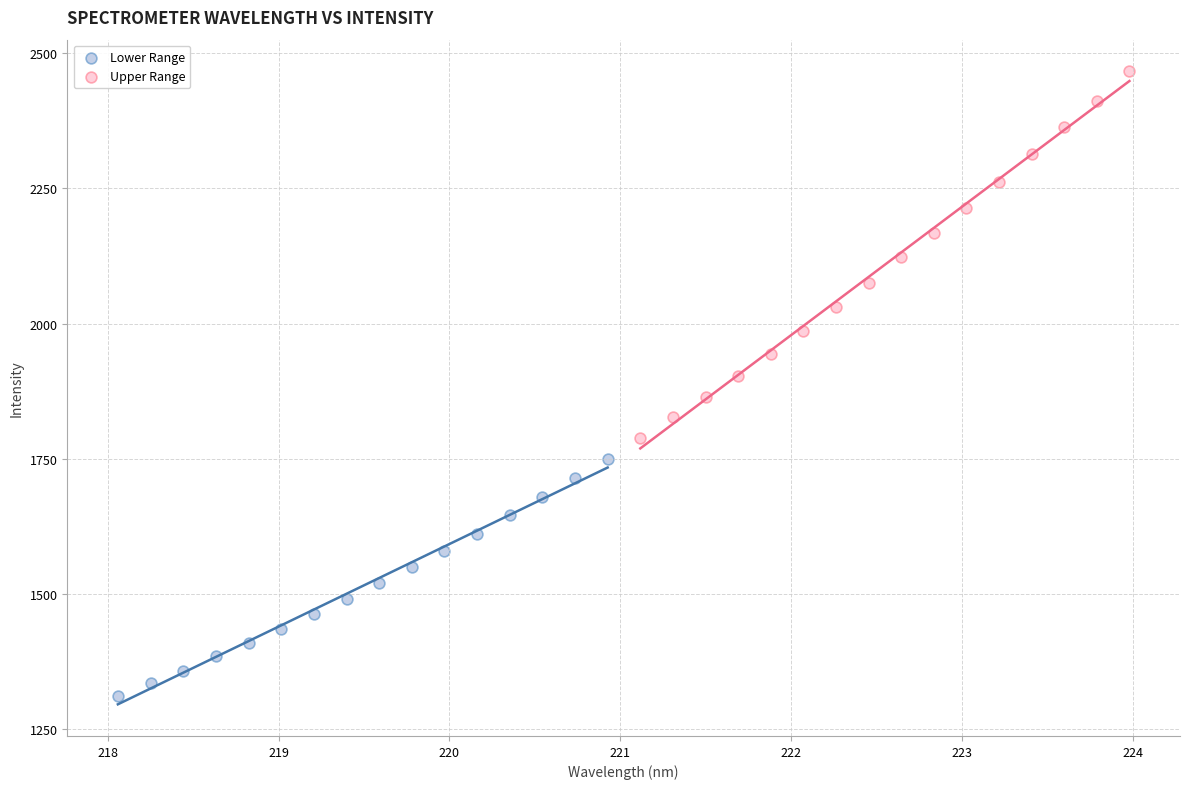

Which series reaches the minimum Y coordinate?

Lower Range